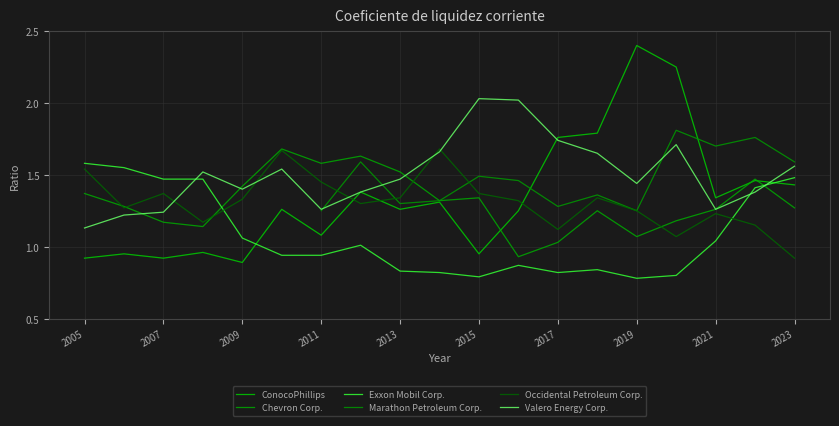

Which series ends up on top after the final intersection of Valero Energy Corp. and ConocoPhillips?

Valero Energy Corp.